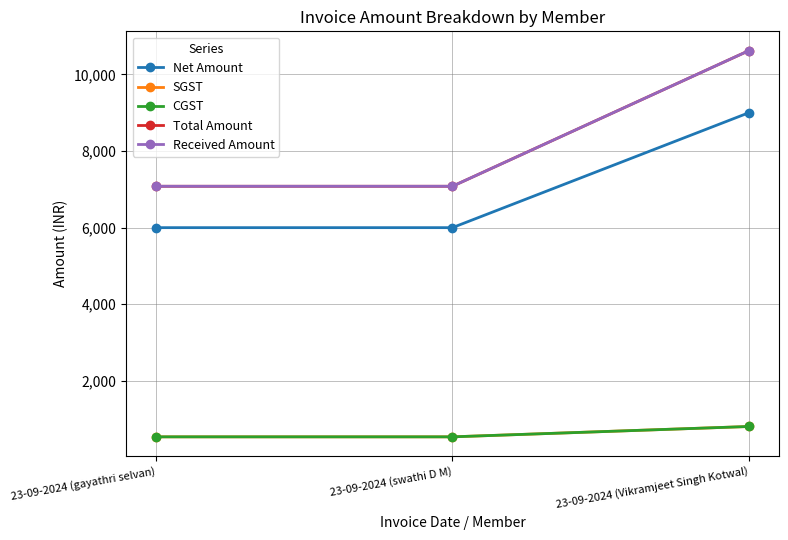

What is the difference between the maximum and minimum values in the Received Amount series?

3540